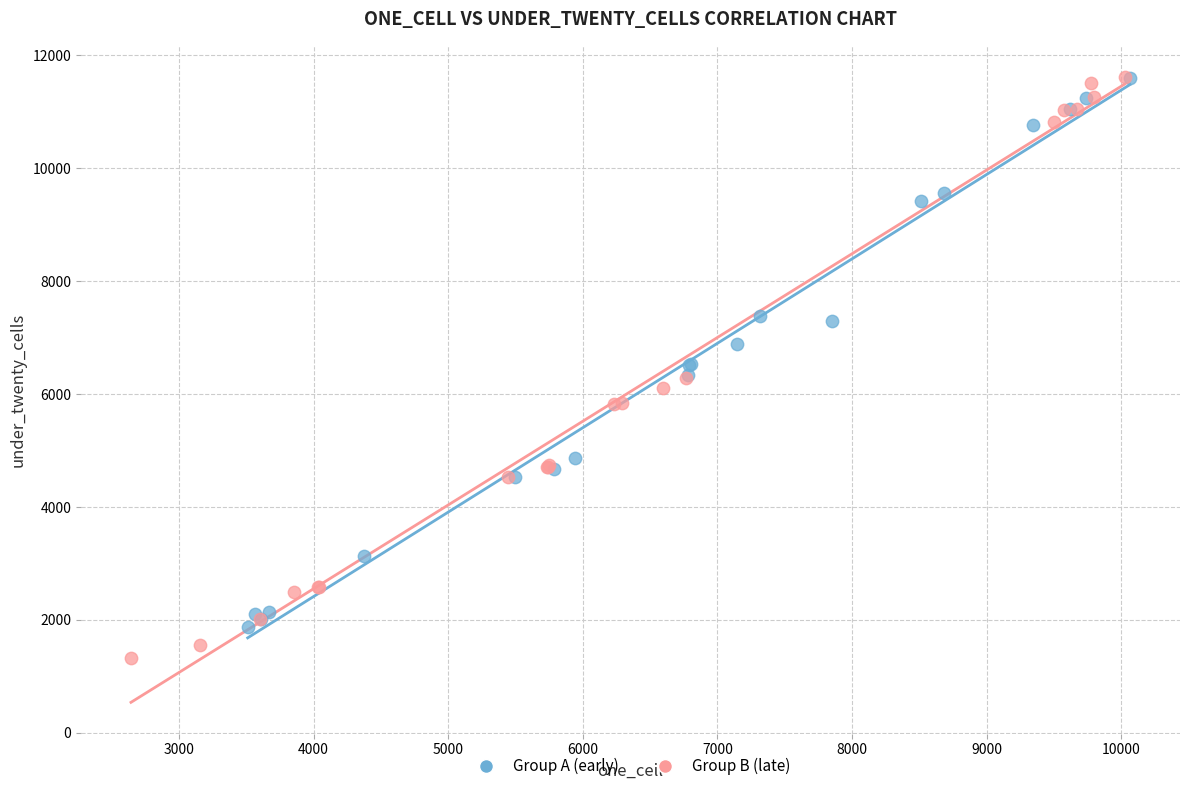

Which series reaches the minimum Y coordinate?

Group B (late)